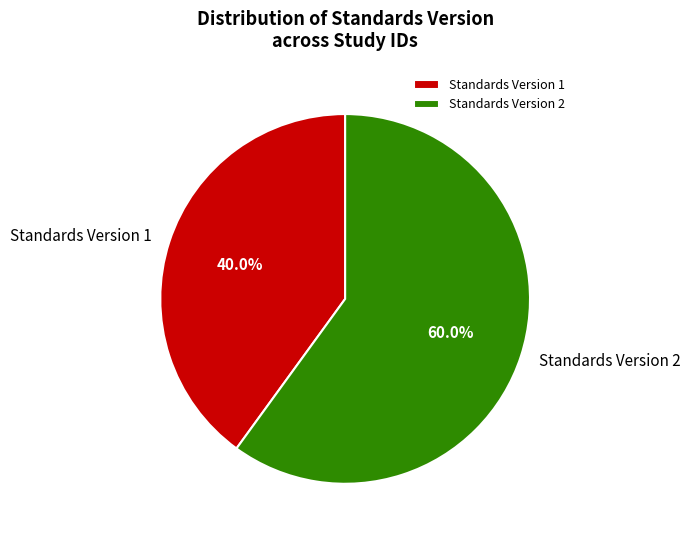

Which category accounts for the majority?

Standards Version 2